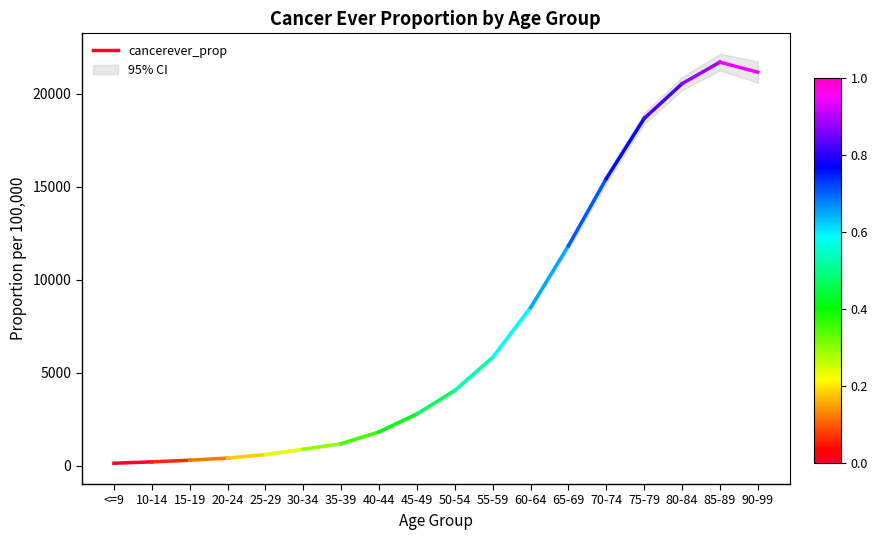

Between <=9 and 10-14, which is larger?

10-14